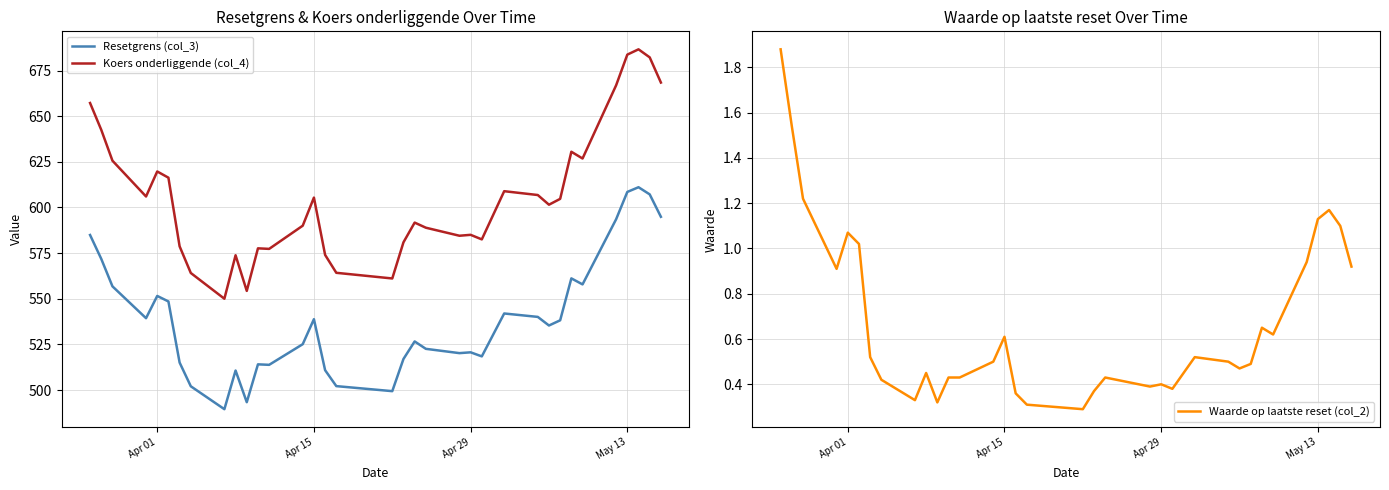

How many lines are shown in the chart?

3